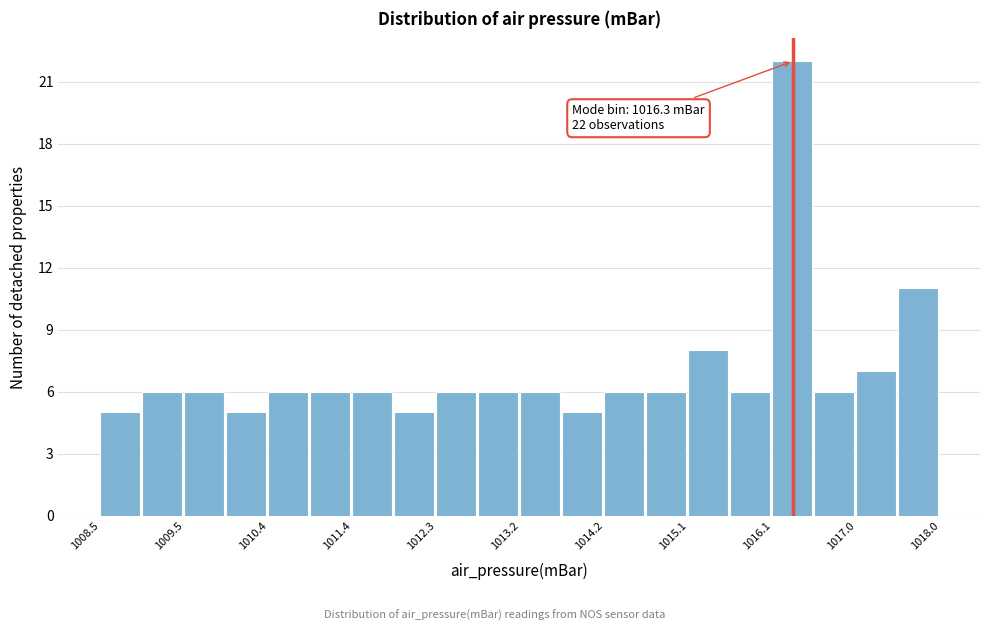

Over which range of the x-axis is the bar tallest?

1016.1 to 1016.6